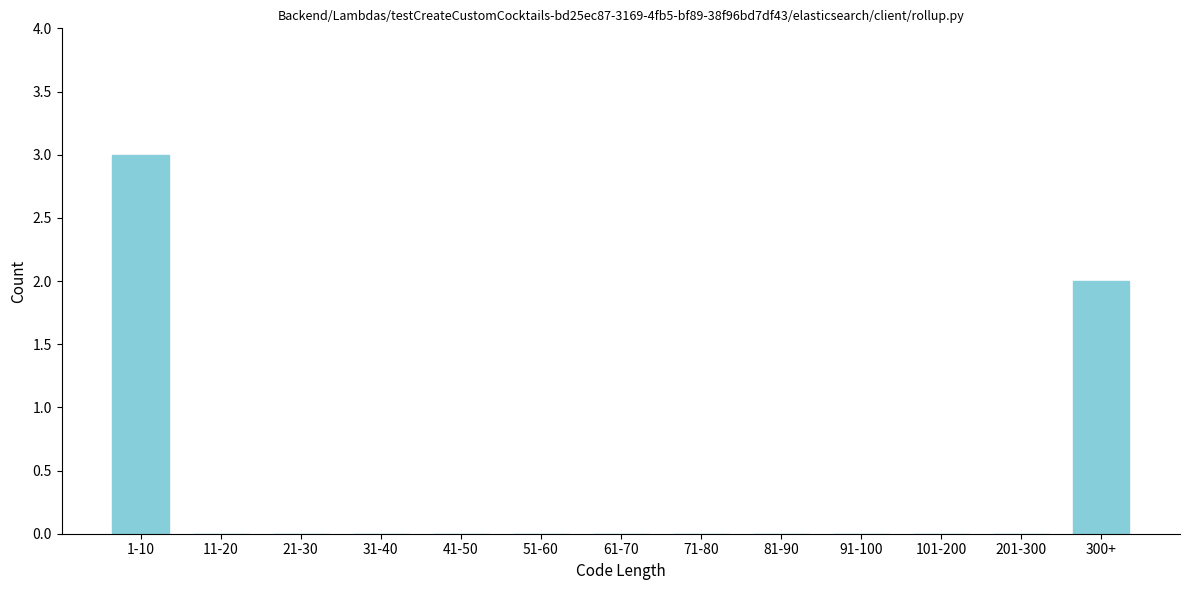

Reading left to right, extract all data points from this chart.

1-10=3	11-20=0	21-30=0	31-40=0	41-50=0	51-60=0	61-70=0	71-80=0	81-90=0	91-100=0	101-200=0	201-300=0	300+=2